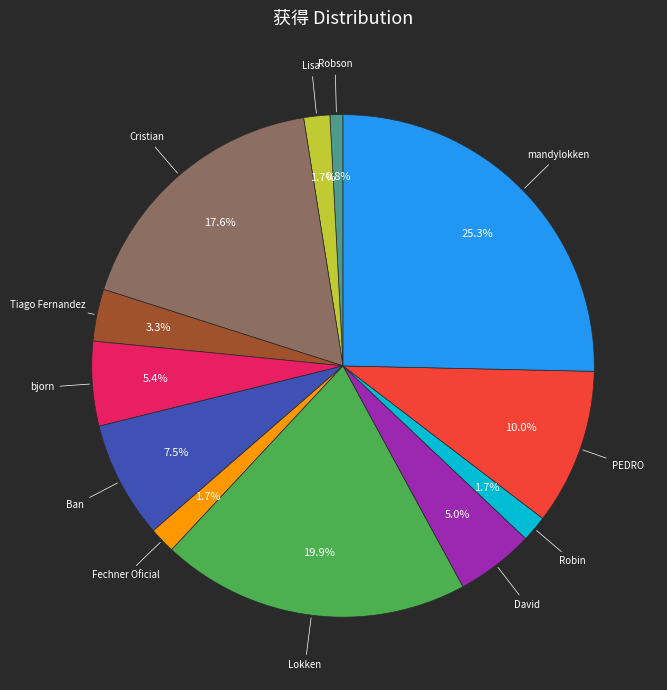

Does any single category account for the majority?

No